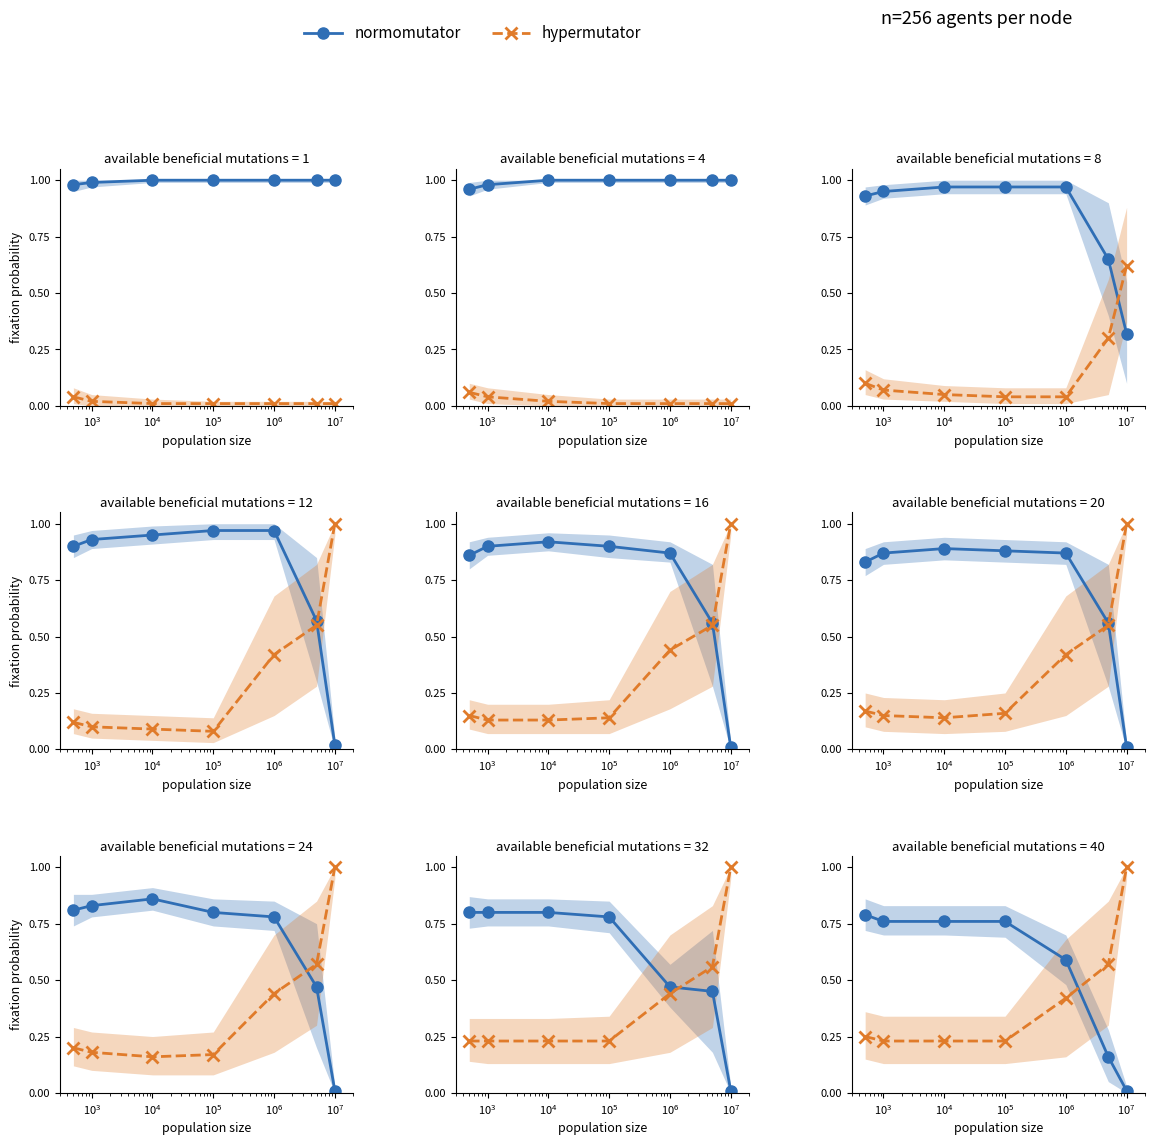

The normomutator series shows 1.3 at $\mathdefault{10^{3}}$. True or false?

False